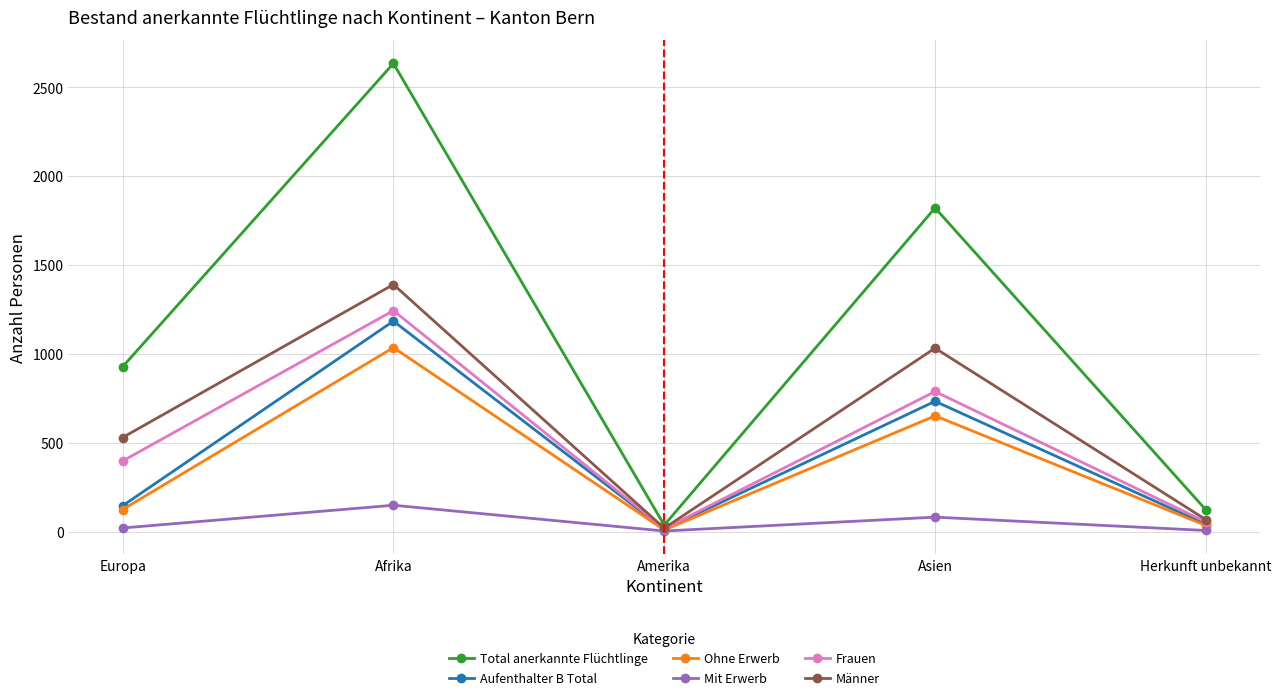

At which label is Ohne Erwerb closest to 523?

Asien